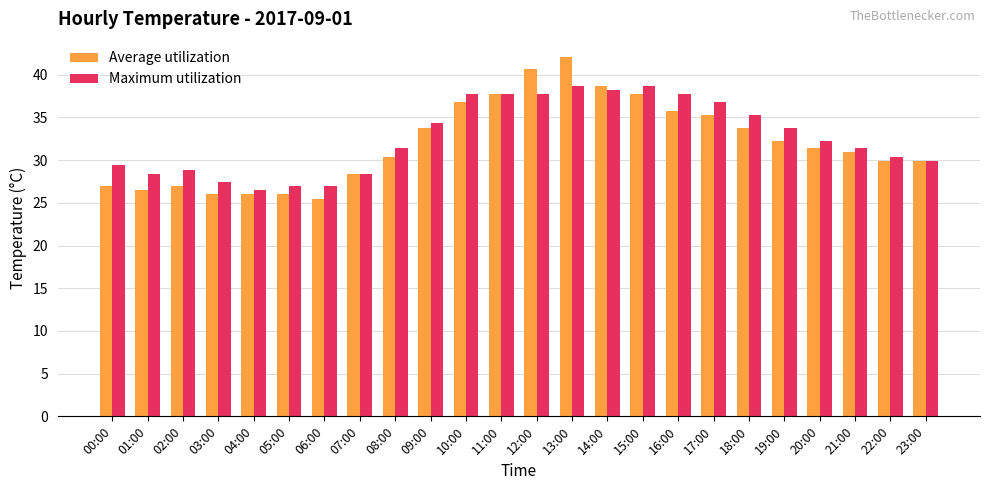

What value does the Maximum utilization series have at 18:00?

35.3